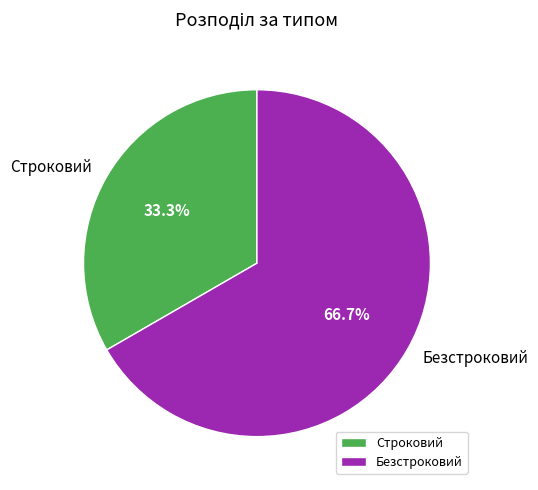

What portion of the pie excludes Строковий?

66.7%